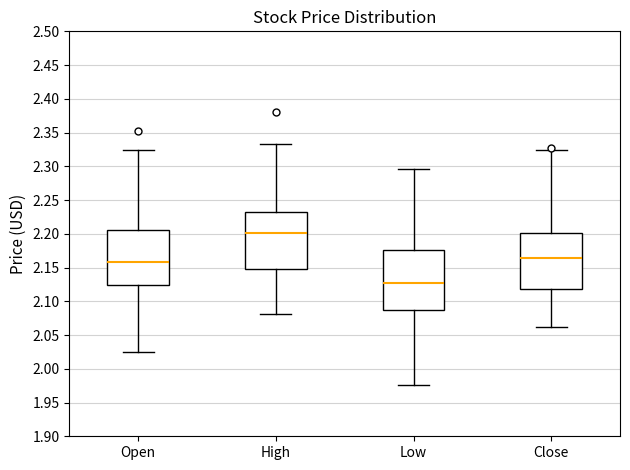

Where is the upper edge of the box for Close on the y-axis? The values are not printed on the chart, so give them approximately, as read against the axis.

2.200